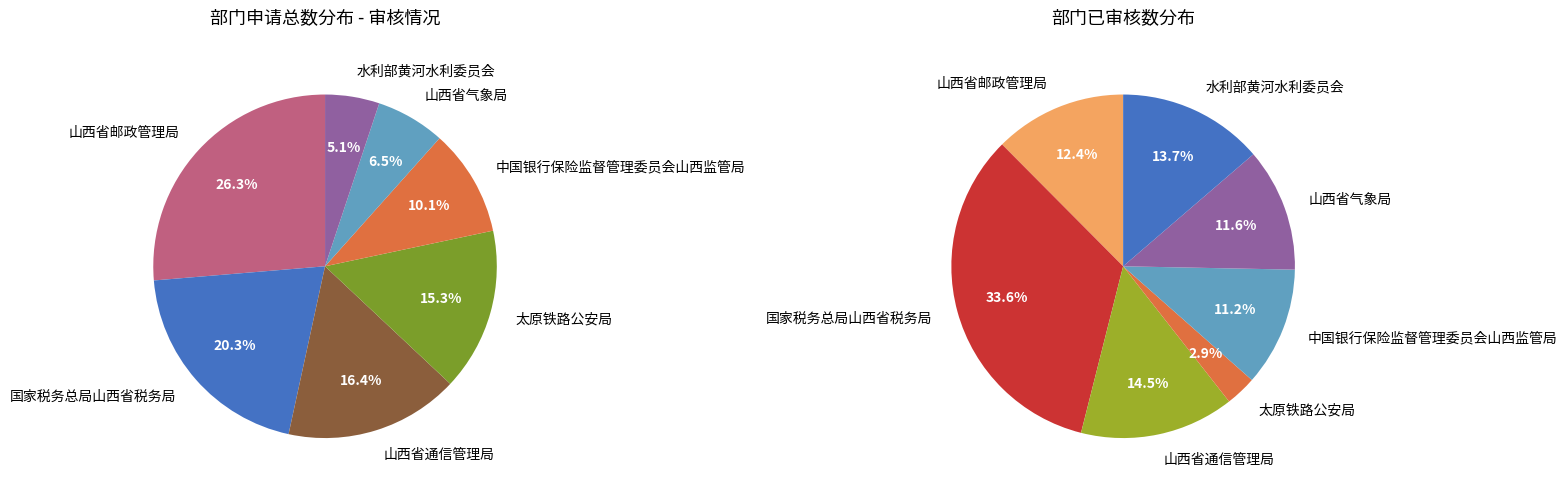

Count the number of slices in the pie.

7